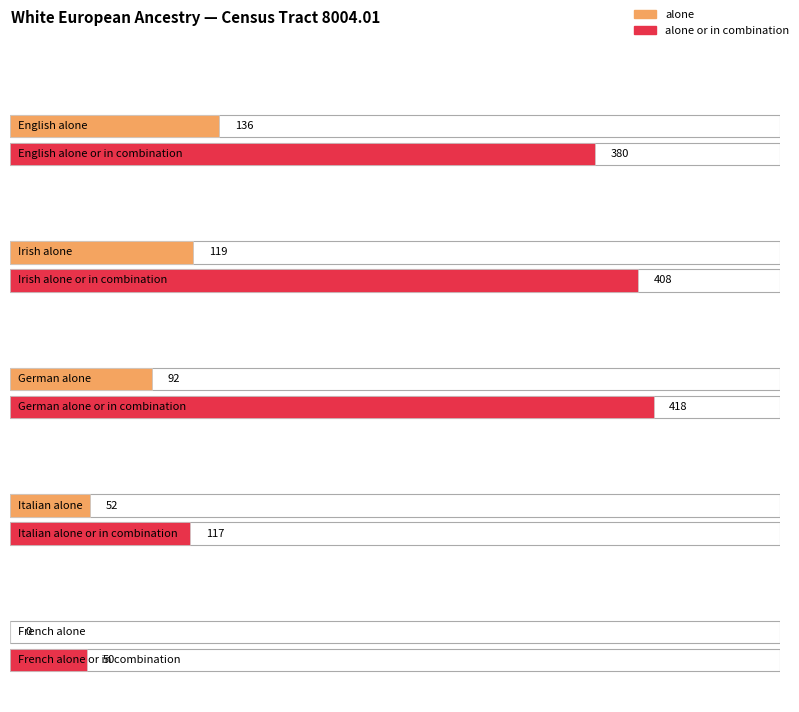

At which category is the sum across all series the highest?

Irish